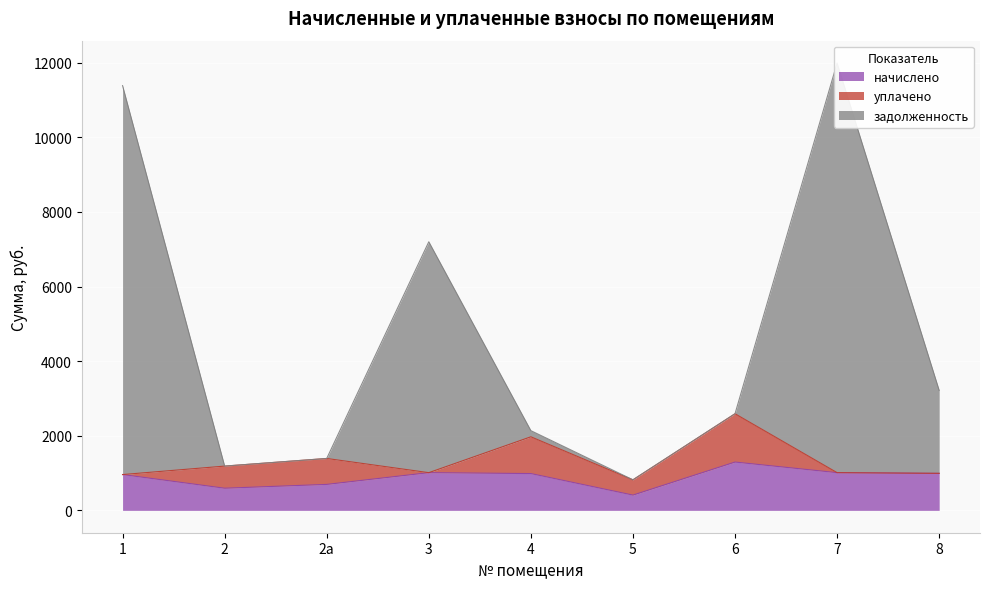

What is the lowest value of the начислено series?

409.2